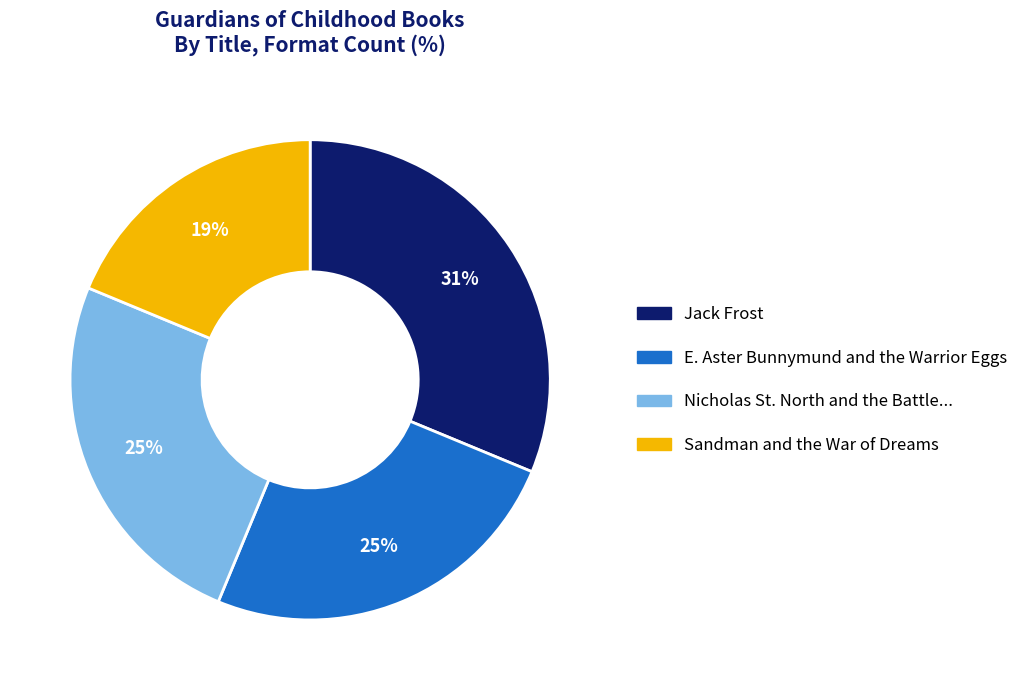

Is there a majority slice in this chart?

No